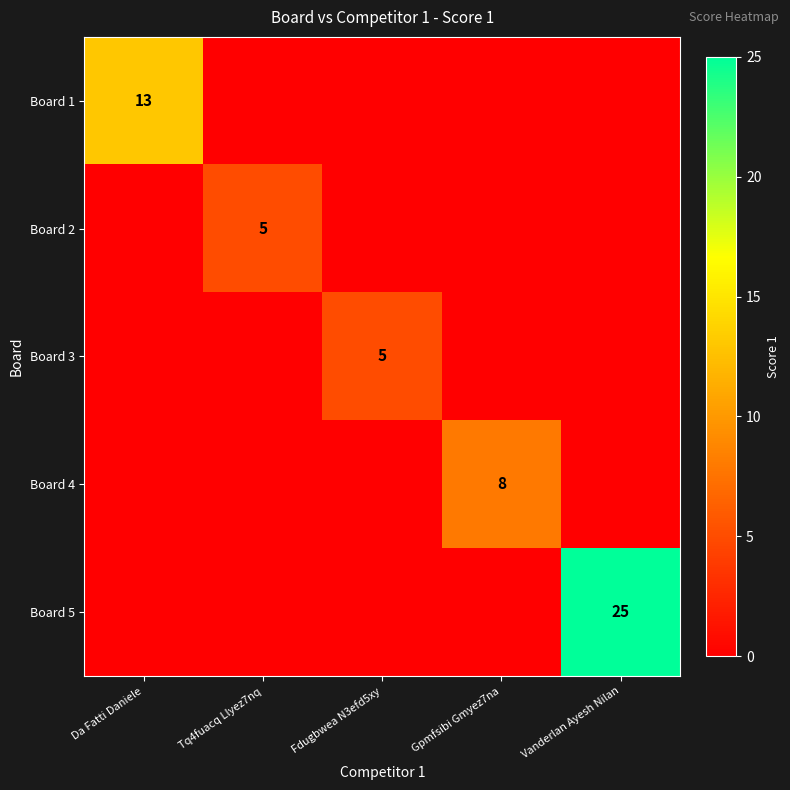

The value of Board 4 at Gpmfsibi Gmyez7na is 4. True or false?

False